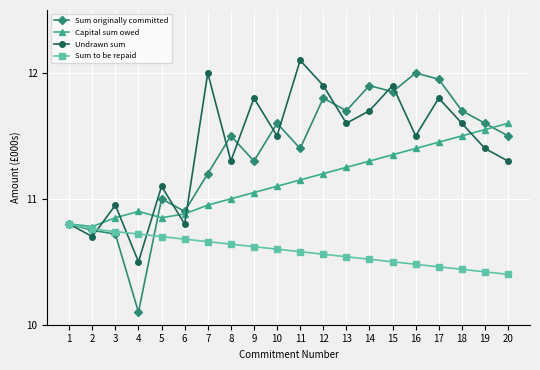

Does the chart display data point markers on the line(s)?

Yes